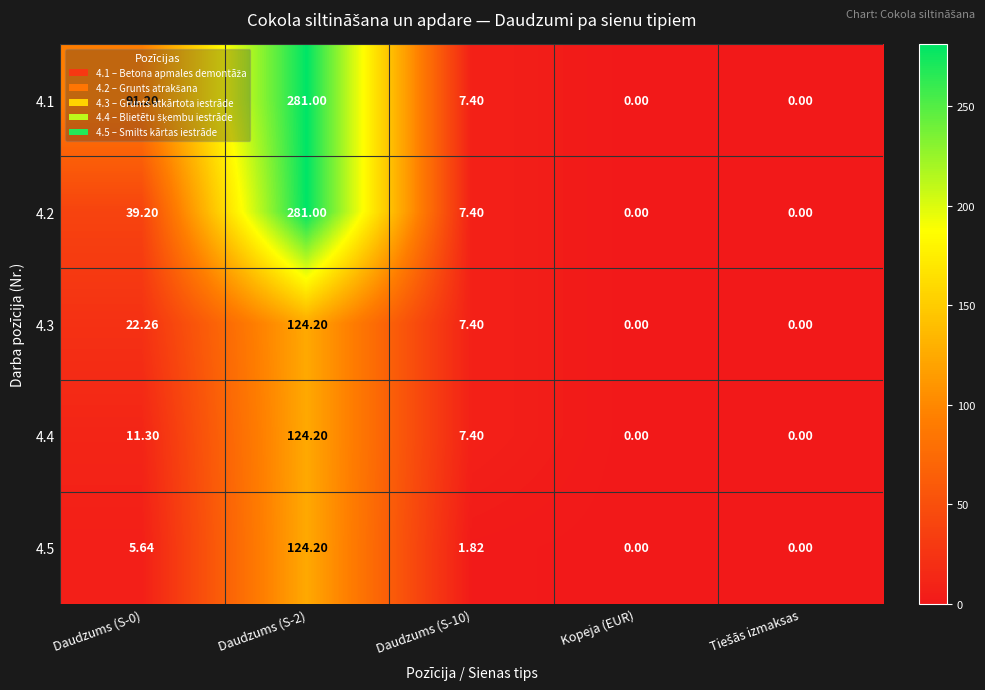

Which series has the largest total across all categories?

4.1